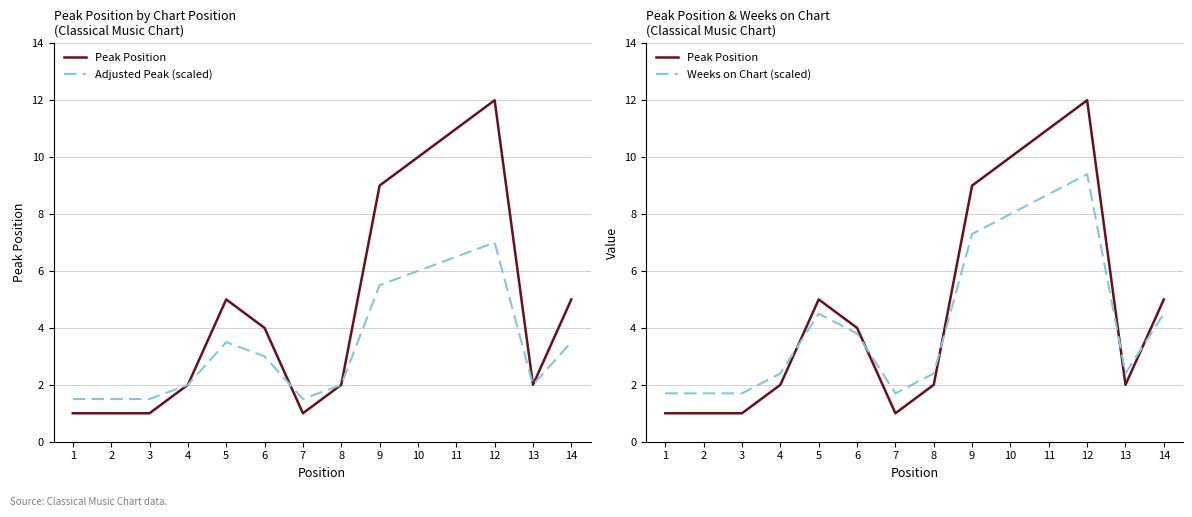

What are all the series names shown in the legend?

Peak Position, Adjusted Peak (scaled), Weeks on Chart (scaled)